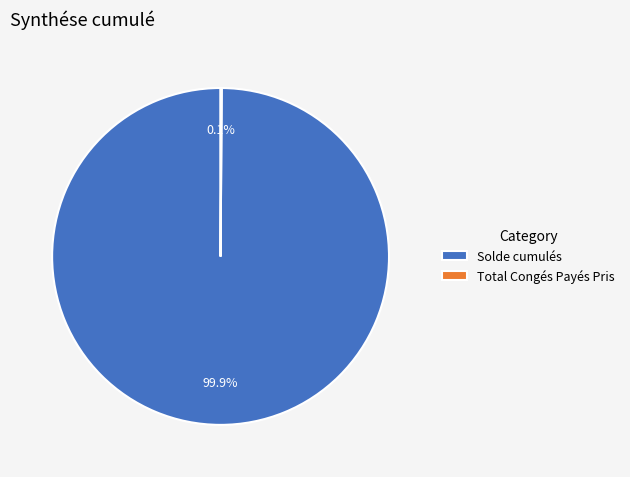

What portion of the pie excludes Solde cumulés?

0.1%